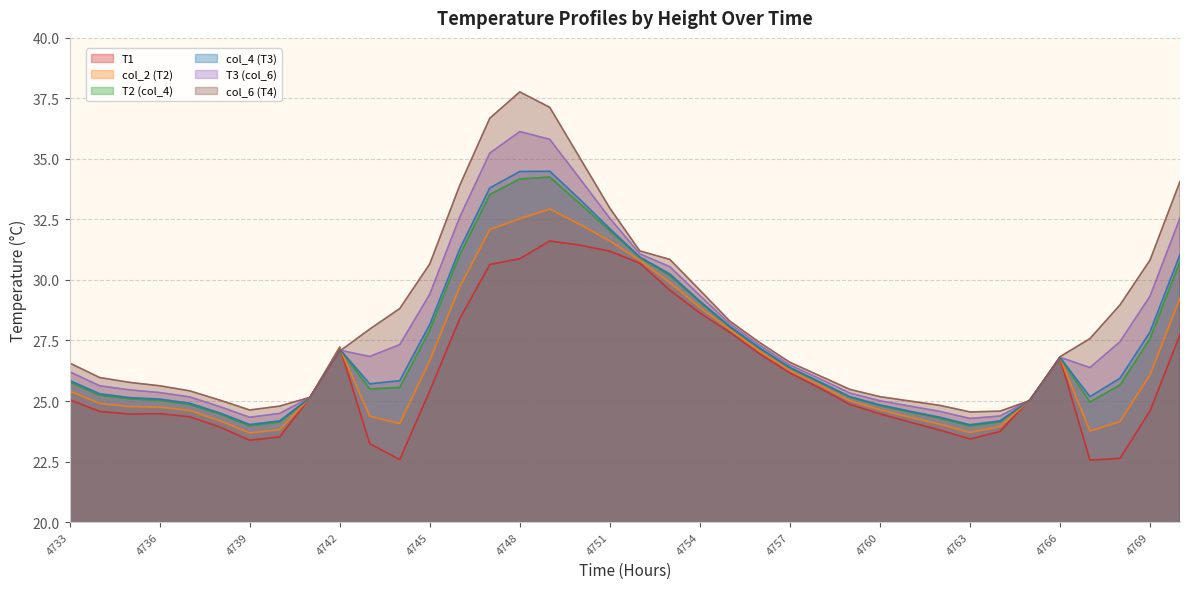

Reading right to left, extract all data points from this chart.

T1: 27.7	24.6	22.6	22.6	26.8	25.1	23.7	23.4	23.8	24.1	24.5	24.9	25.5	26.2	26.9	27.8	28.6	29.6	30.7	31.2	31.4	31.6	30.9	30.6	28.4	25.4	22.6	23.2	27.2	25.1	23.5	23.4	23.9	24.4	24.5	24.5	24.6	25.1
col_2 (T2): 29.2	26.1	24.1	23.8	26.8	25.1	23.9	23.7	24.0	24.3	24.6	25.0	25.6	26.3	27.1	27.9	28.9	29.9	30.8	31.6	32.3	32.9	32.5	32.1	29.7	26.7	24.1	24.4	27.2	25.1	23.8	23.7	24.2	24.6	24.8	24.8	24.9	25.4
T2 (col_4): 30.8	27.6	25.7	25.0	26.8	25.0	24.1	24.0	24.3	24.5	24.8	25.2	25.8	26.4	27.2	28.1	29.1	30.2	30.9	32.0	33.2	34.2	34.2	33.5	31.0	27.9	25.6	25.5	27.1	25.1	24.1	24.0	24.5	24.9	25.0	25.1	25.2	25.8
col_4 (T3): 31.1	27.9	25.9	25.2	26.8	25.0	24.2	24.0	24.3	24.6	24.8	25.2	25.8	26.4	27.2	28.1	29.1	30.2	30.9	32.1	33.3	34.5	34.5	33.8	31.3	28.2	25.8	25.7	27.1	25.1	24.2	24.0	24.5	24.9	25.1	25.1	25.3	25.9
T3 (col_6): 32.6	29.3	27.4	26.4	26.8	25.0	24.4	24.3	24.6	24.8	25.0	25.3	25.9	26.5	27.3	28.2	29.4	30.6	31.1	32.5	34.2	35.8	36.1	35.2	32.6	29.4	27.3	26.8	27.1	25.1	24.5	24.3	24.8	25.2	25.4	25.5	25.6	26.2
col_6 (T4): 34.1	30.8	29.0	27.6	26.8	25.0	24.6	24.6	24.8	25.0	25.2	25.5	26.0	26.6	27.4	28.3	29.6	30.9	31.2	33.0	35.0	37.1	37.8	36.7	33.9	30.7	28.8	28.0	27.1	25.1	24.8	24.6	25.0	25.4	25.6	25.8	26.0	26.6